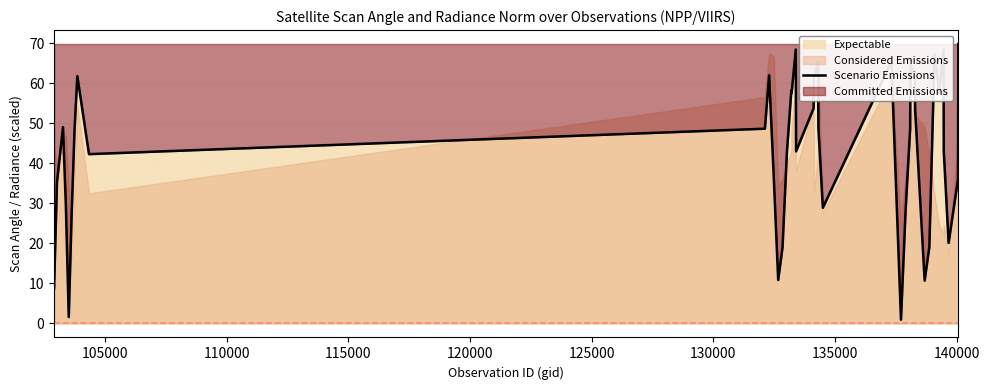

What is the highest value of the Scenario Emissions series?

69.8